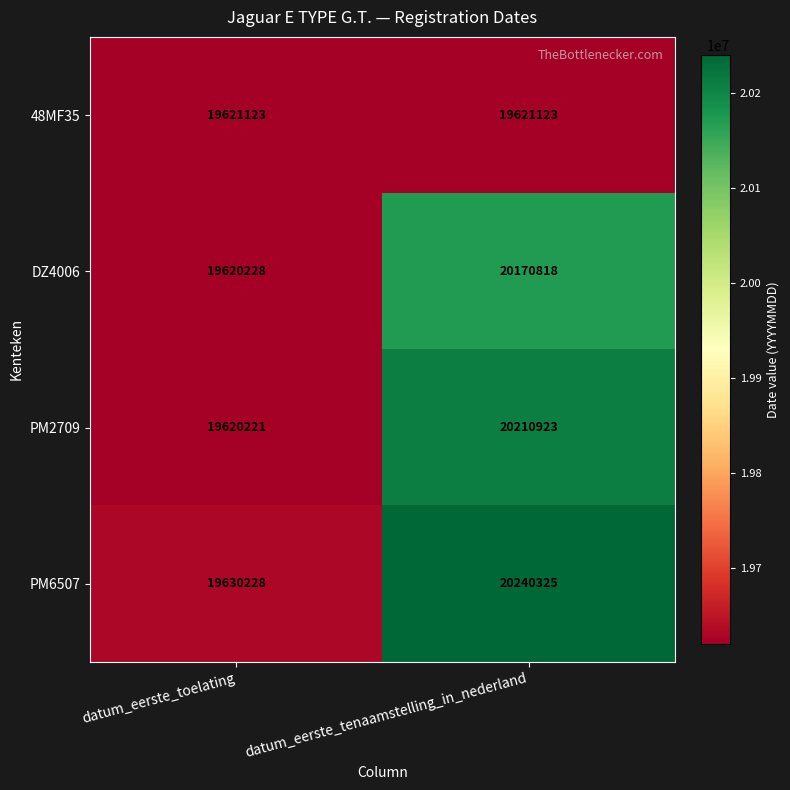

Which category has the highest value across all series?

datum_eerste_tenaamstelling_in_nederland